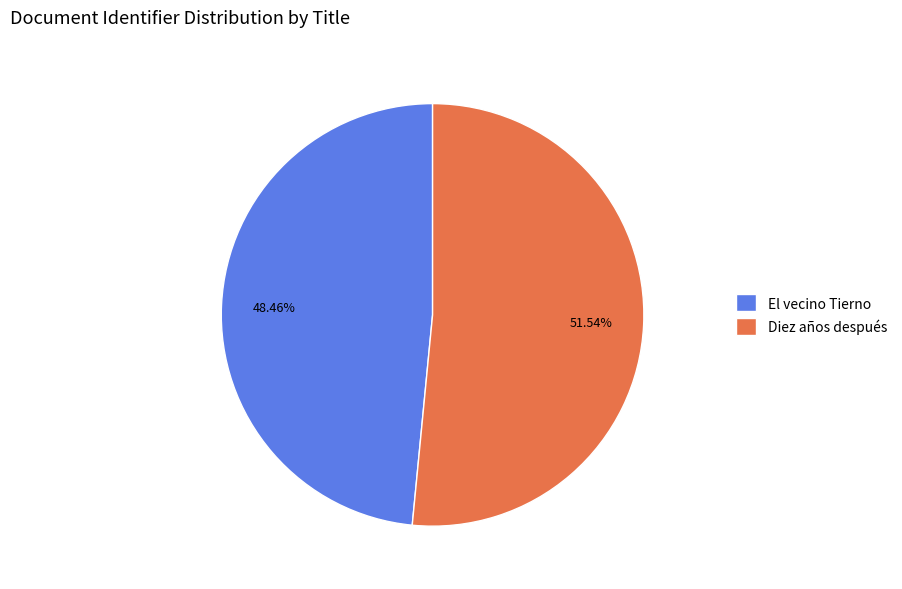

What percentage is NOT represented by Diez años después?

48.5%